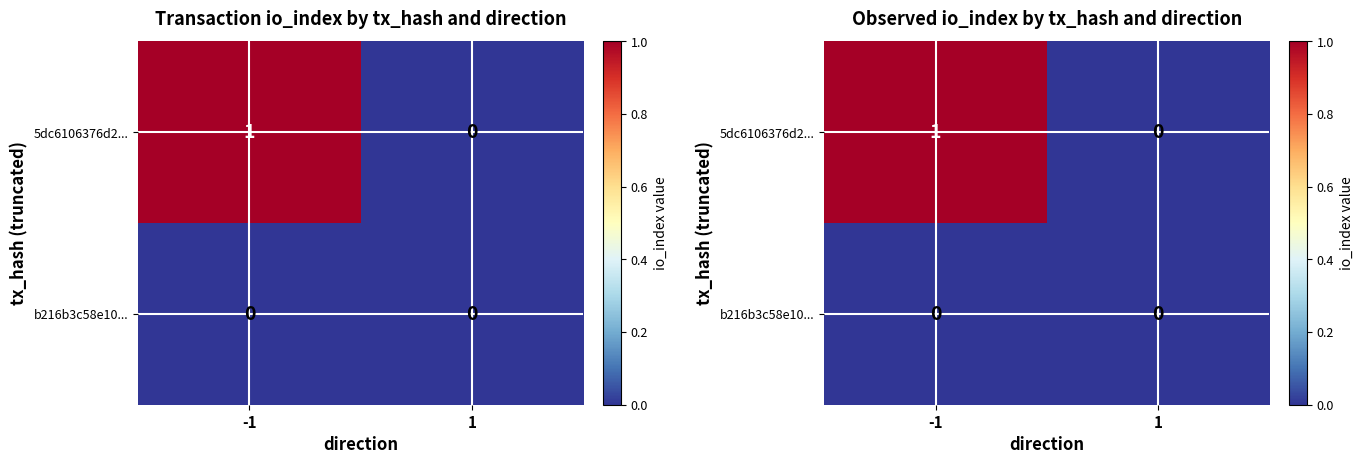

Rank the series by their average value, from highest to lowest.

5dc6106376d2..., b216b3c58e10...